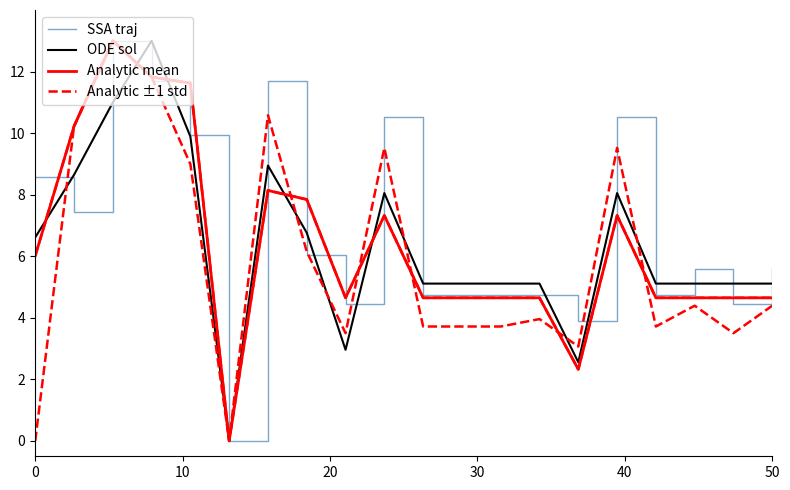

What is the label of the 15th point from the right?

50